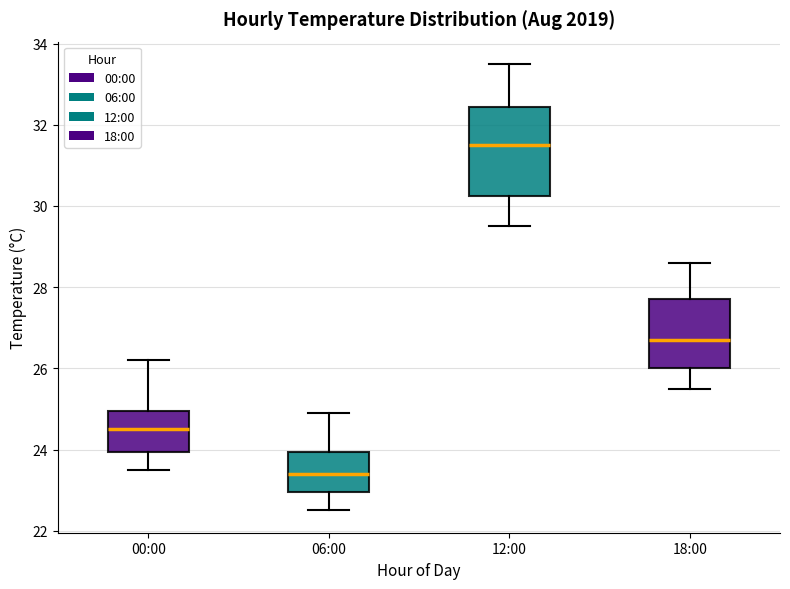

Which box's median line is the lowest?

06:00